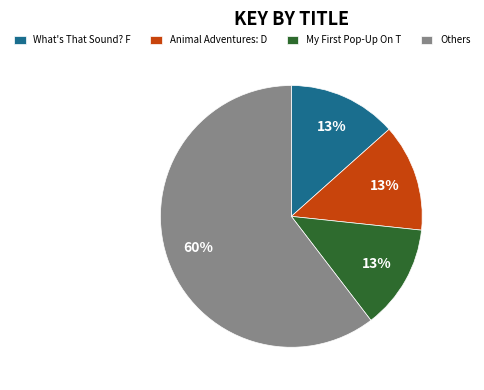

What percentage is the Animal Adventures: D slice, to the nearest percent?

13%